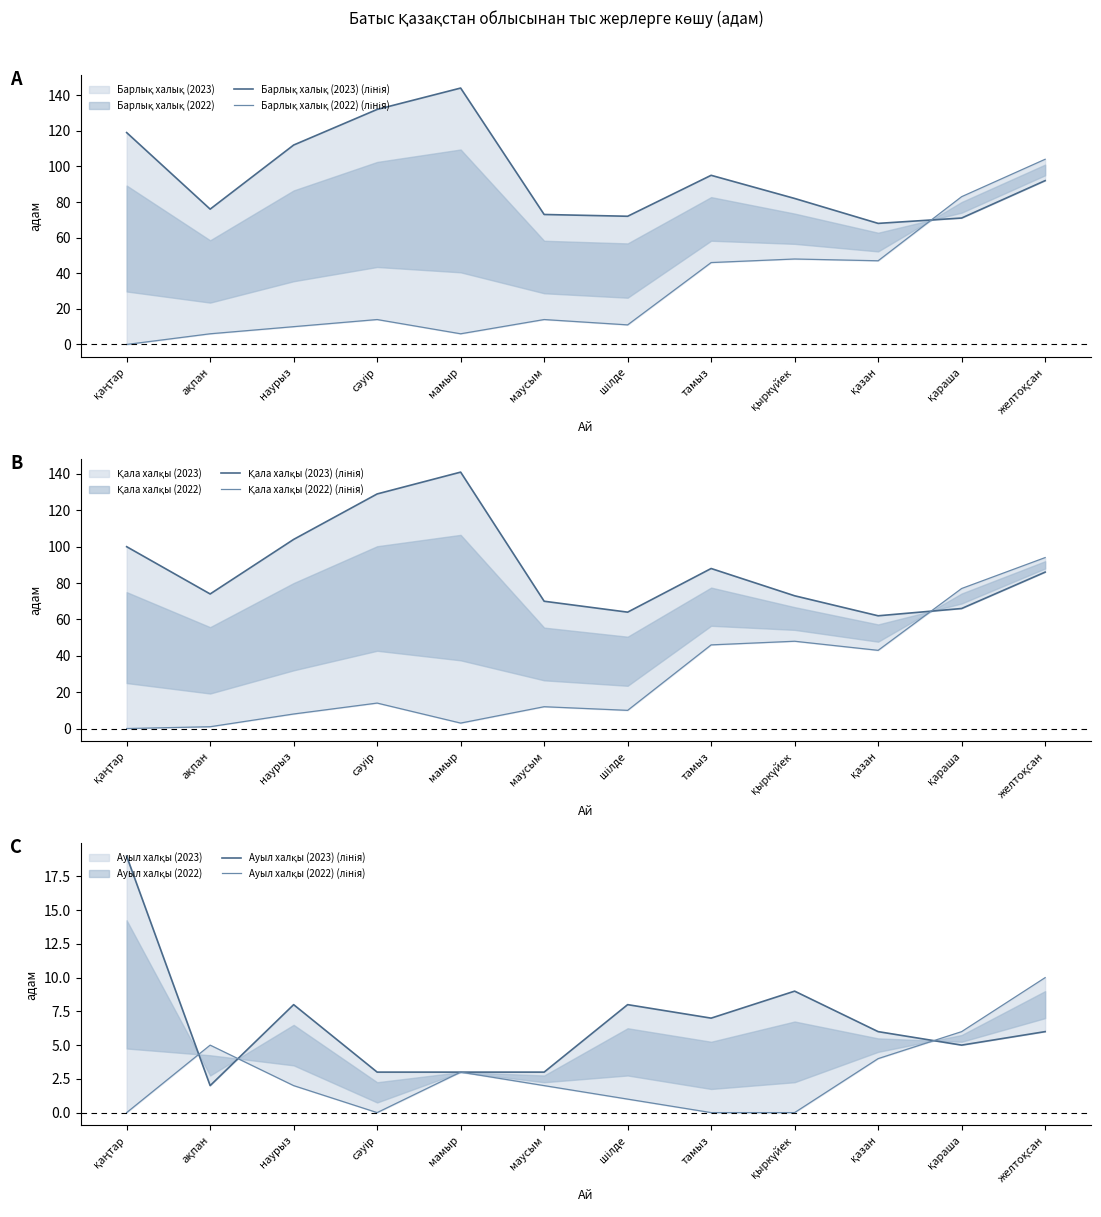

Does the chart display data point markers on the line(s)?

No